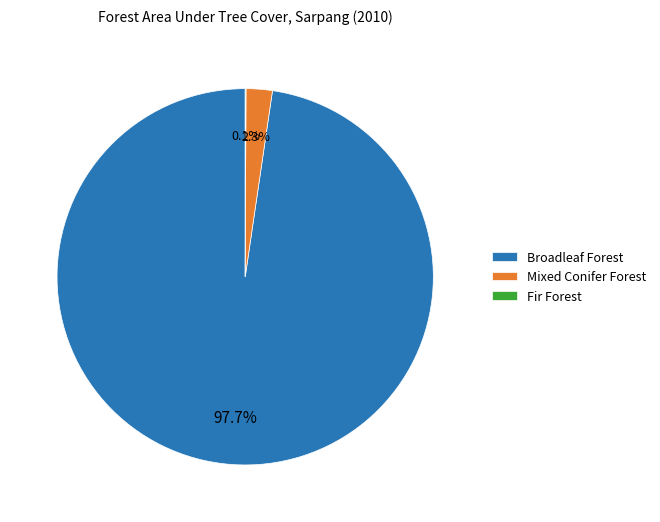

Does Broadleaf Forest account for over 50% of the chart?

Yes